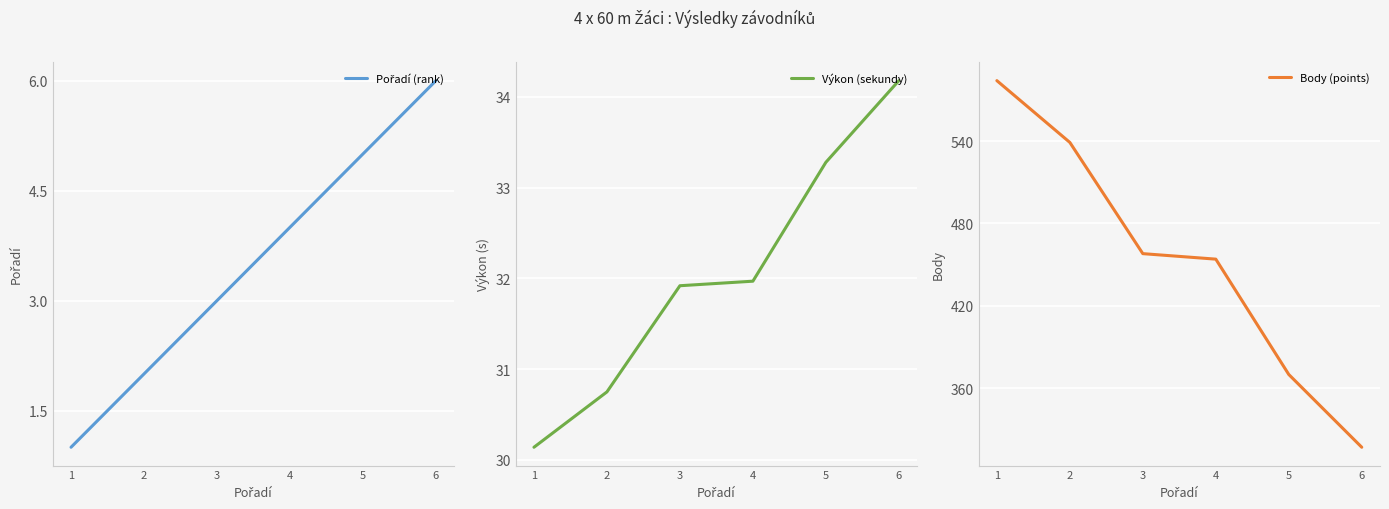

What is the average value of the Pořadí (rank) series?

3.5